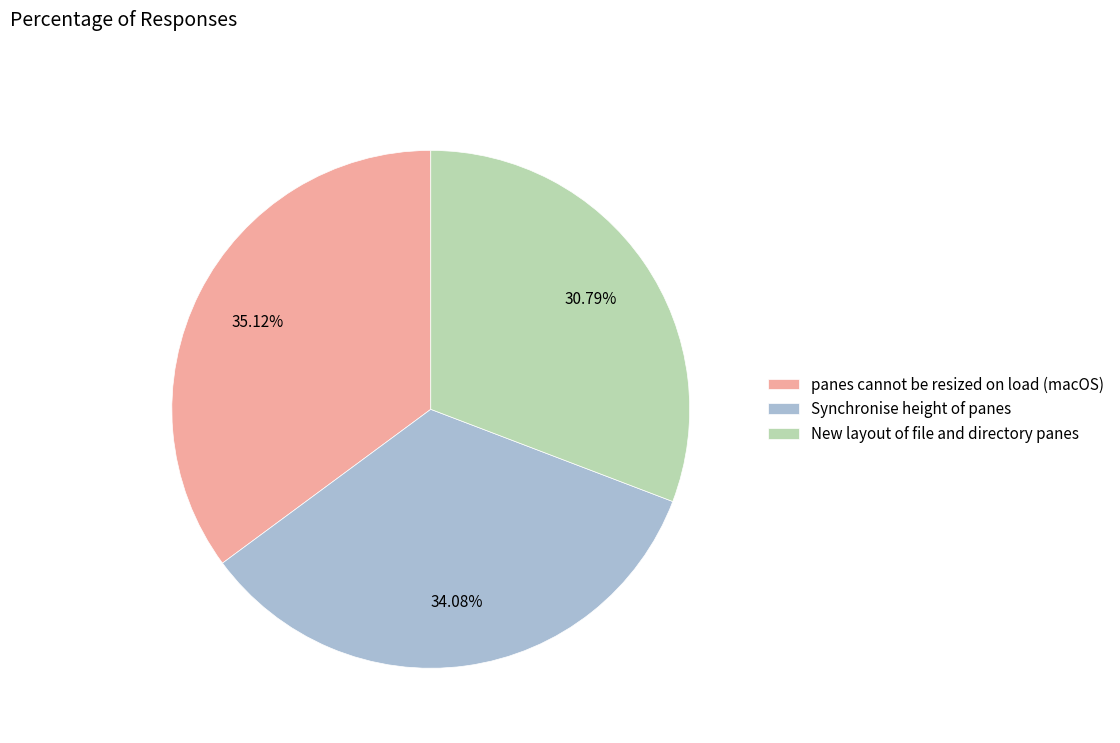

Which category has the smallest portion of the pie?

New layout of file and directory panes